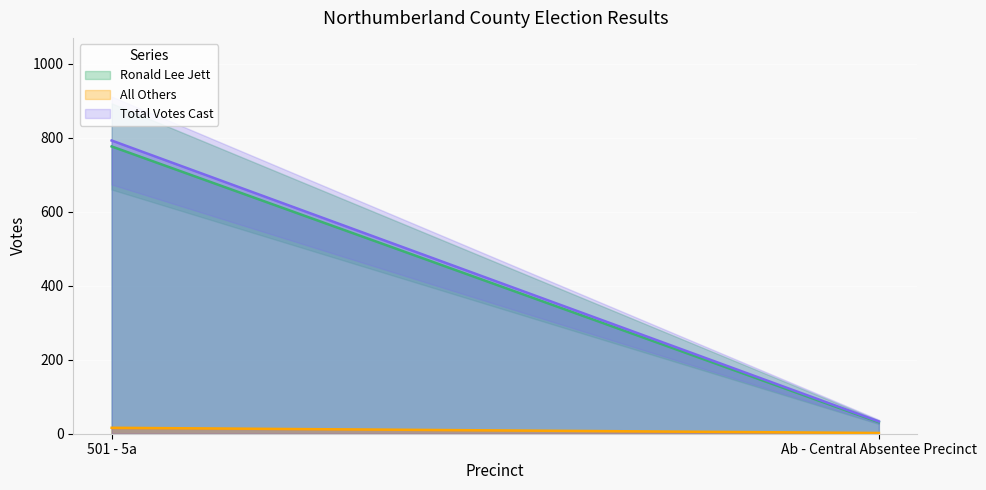

Which label corresponds to the largest value in the chart?

501 - 5a